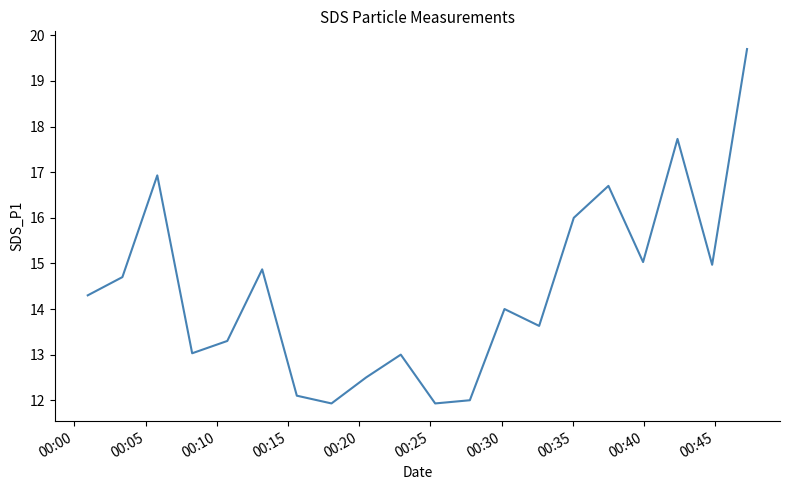

What is the greatest value displayed?

19.7